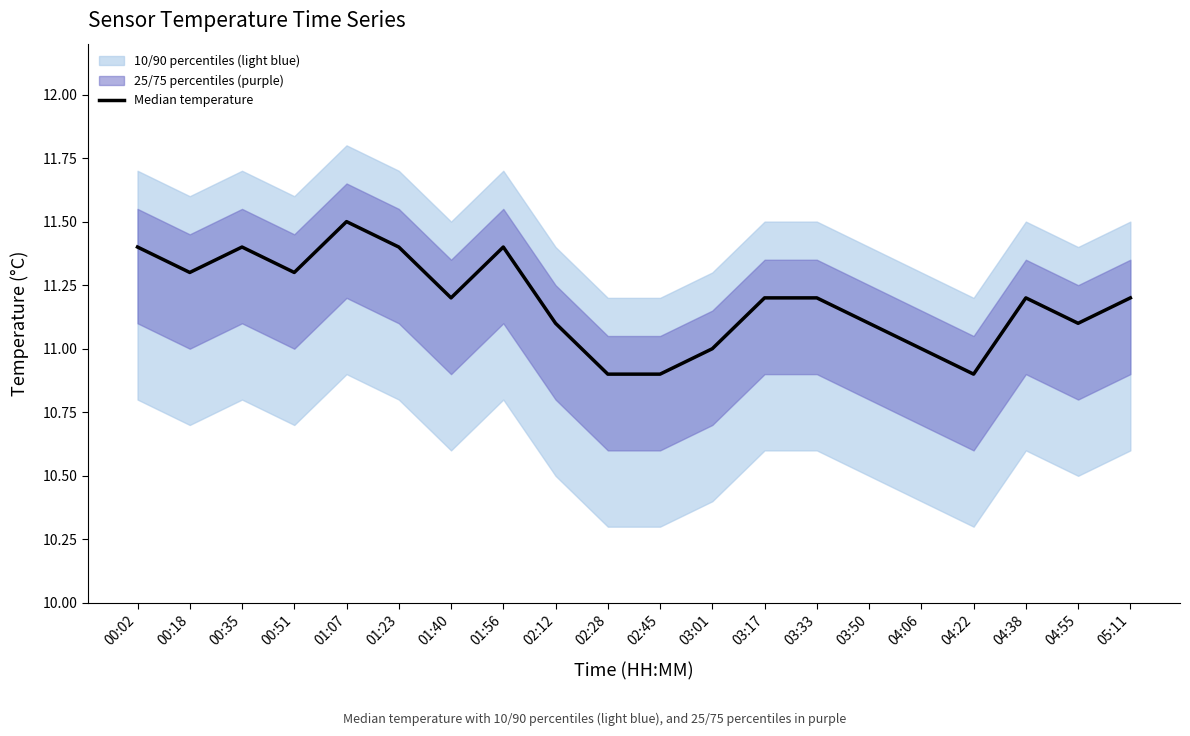

What is the ratio of the value at 02:45 to the value at 01:56?

1.0